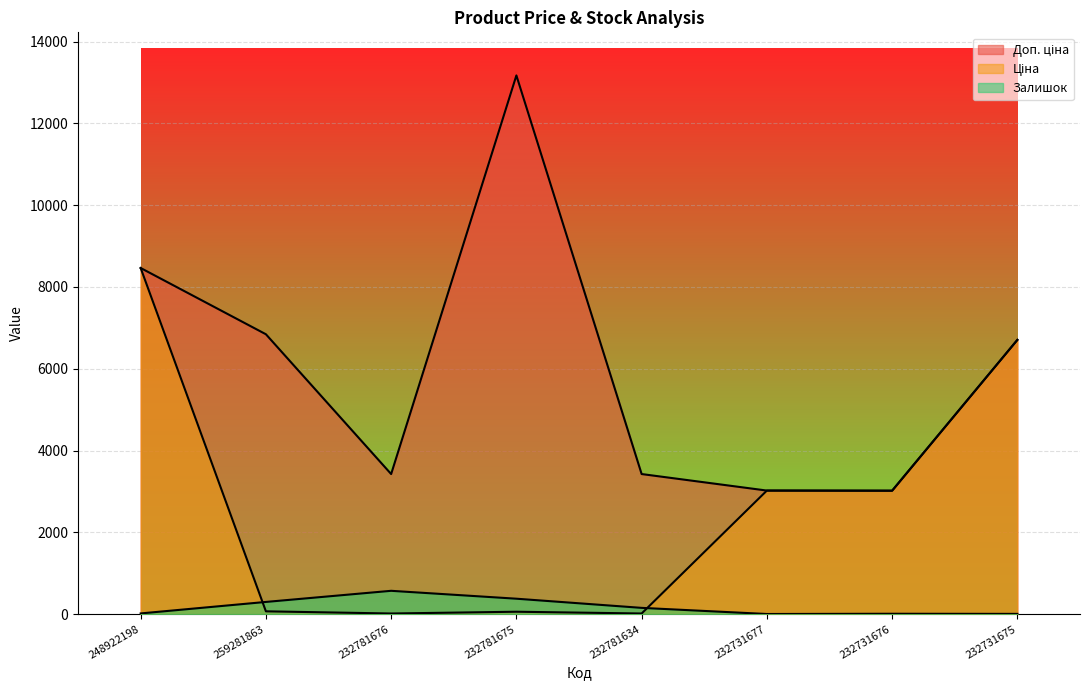

True or false: Ціна has a value of 2065.3 at 232731677.

False